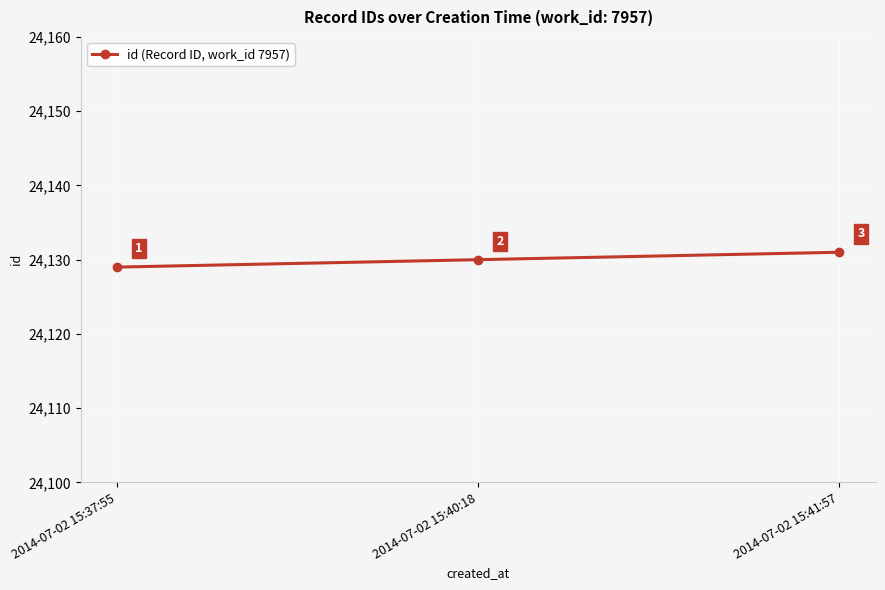

What is the average value?

24130